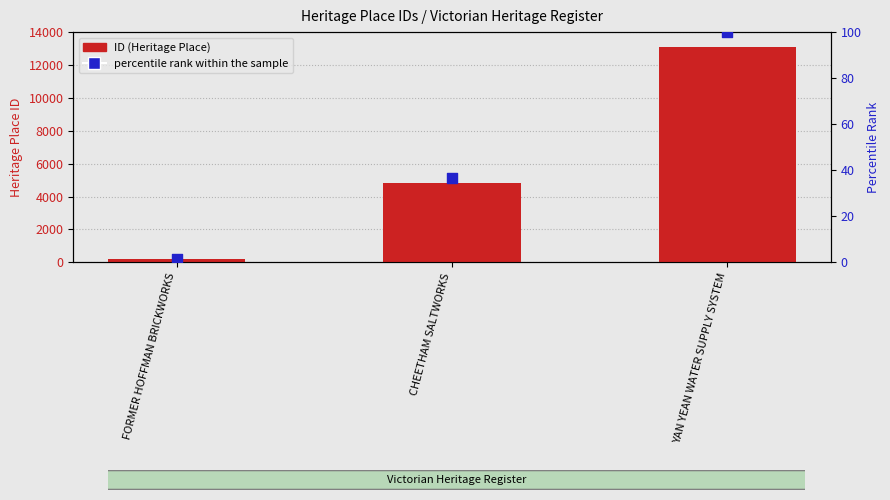

Which series has the largest Y range (max minus min)?

ID (Heritage Place)